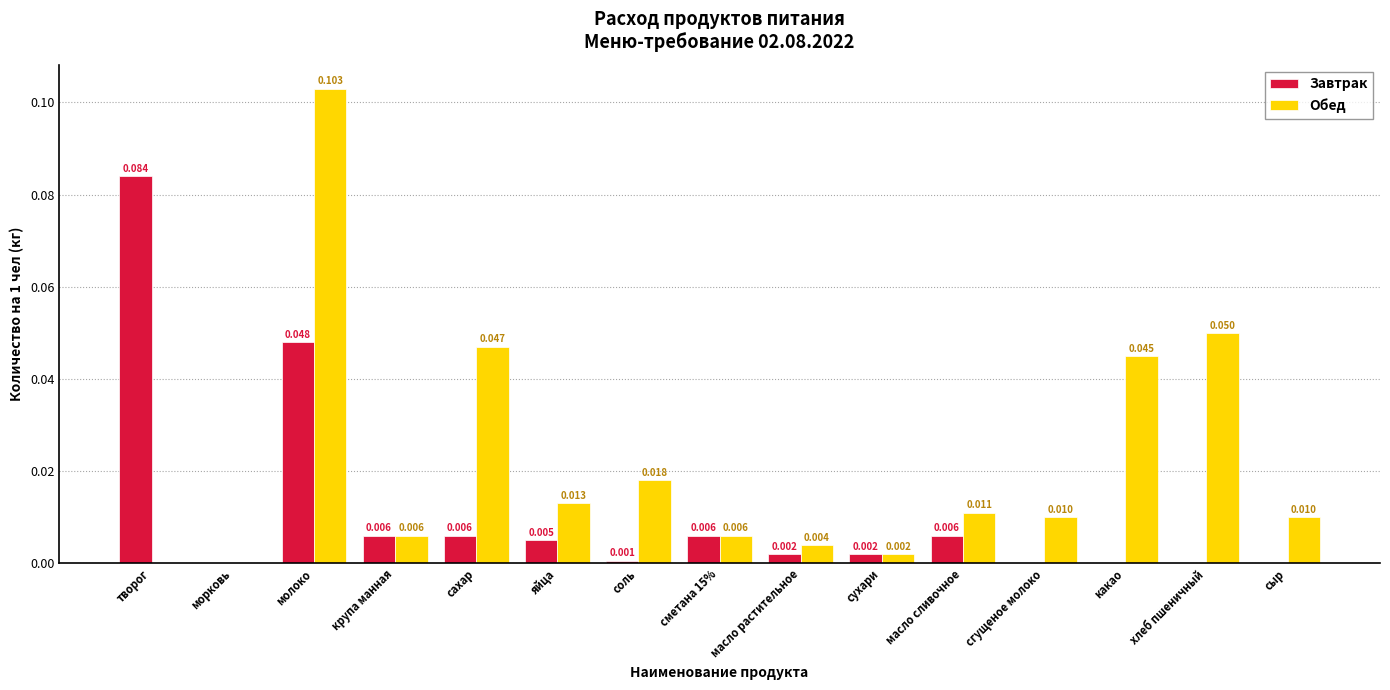

The Обед series shows 0.0 at сухари. True or false?

True